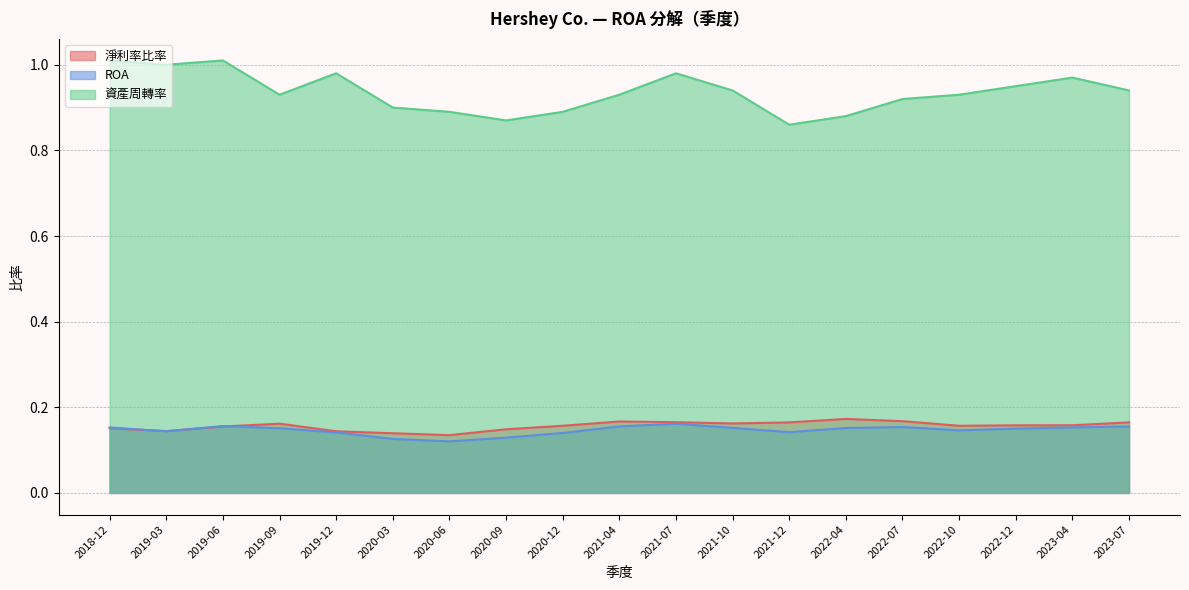

Where is the first local maximum for 資產周轉率?

2019-06